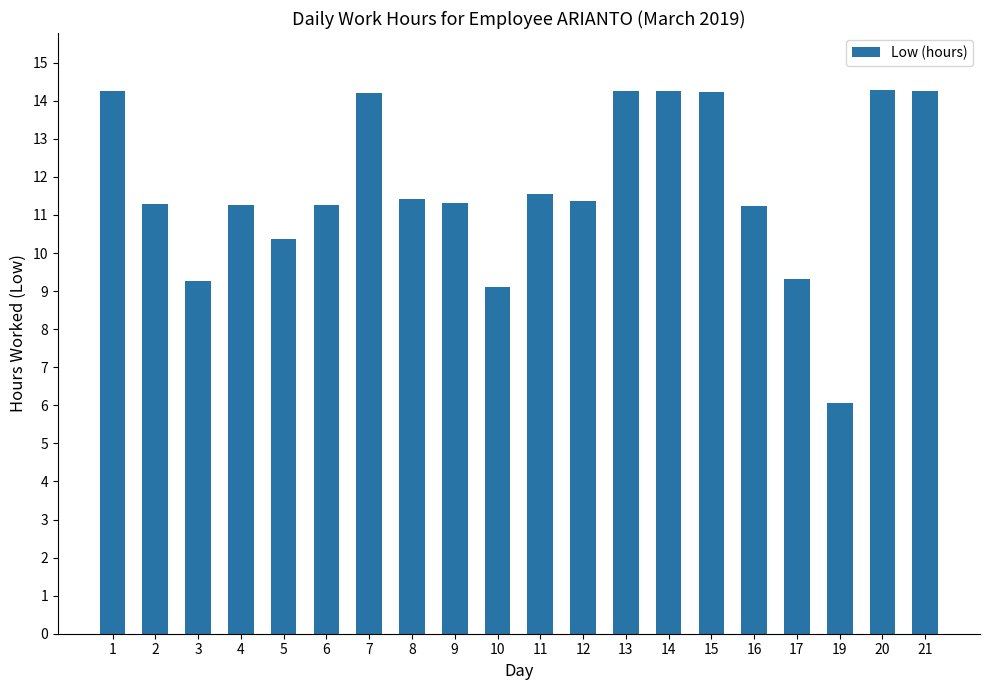

Where is the data nearest to the value 10?

5